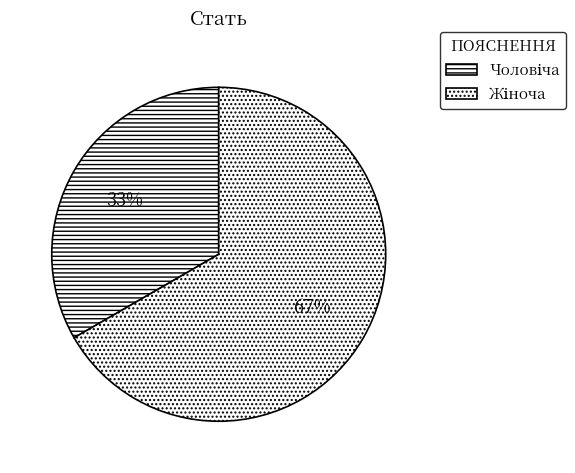

Combined, do Чоловіча and Жіноча account for over 50%?

Yes